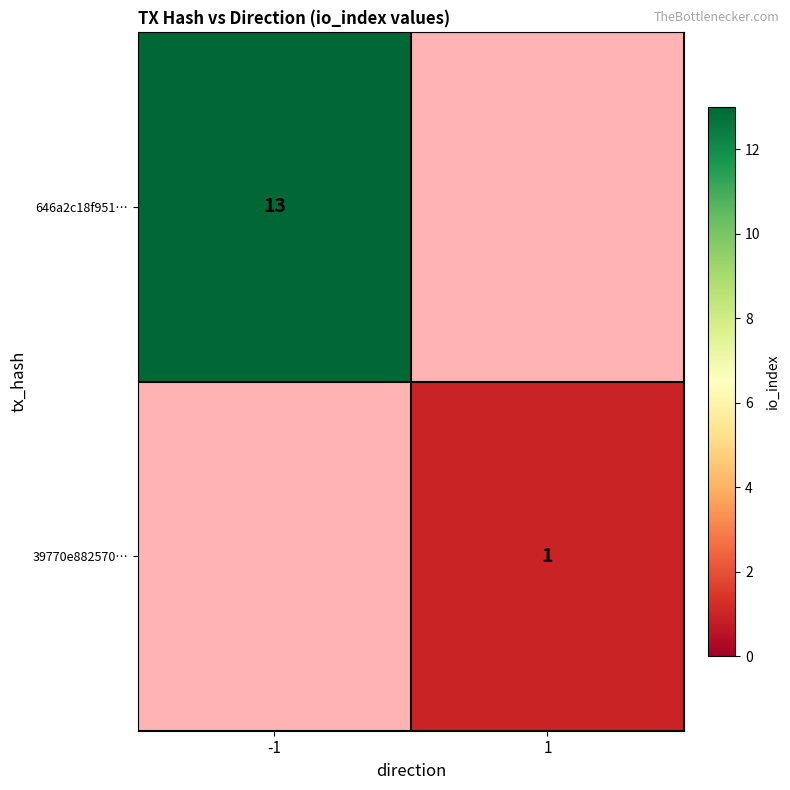

Is the value of 39770e882570… at 1 greater than the value of 646a2c18f951… at -1?

No